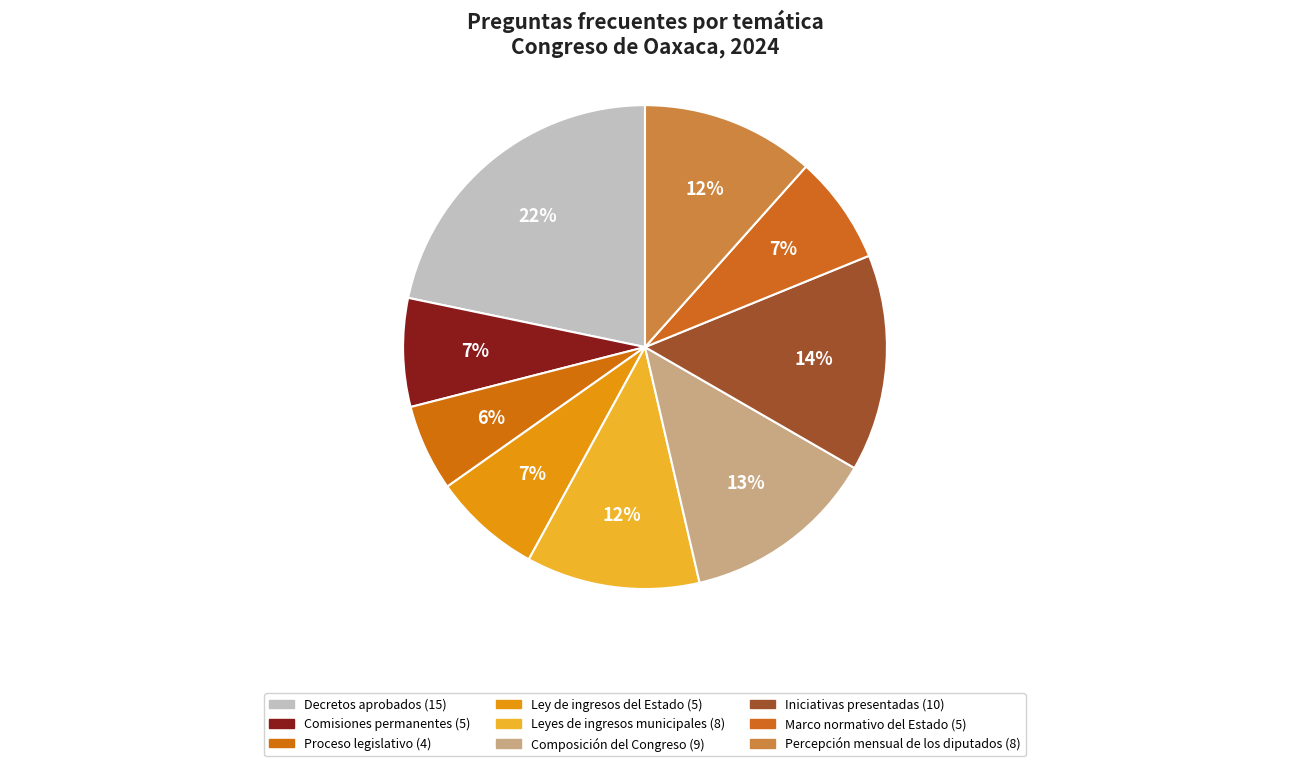

Is Comisiones permanentes the majority of the pie?

No